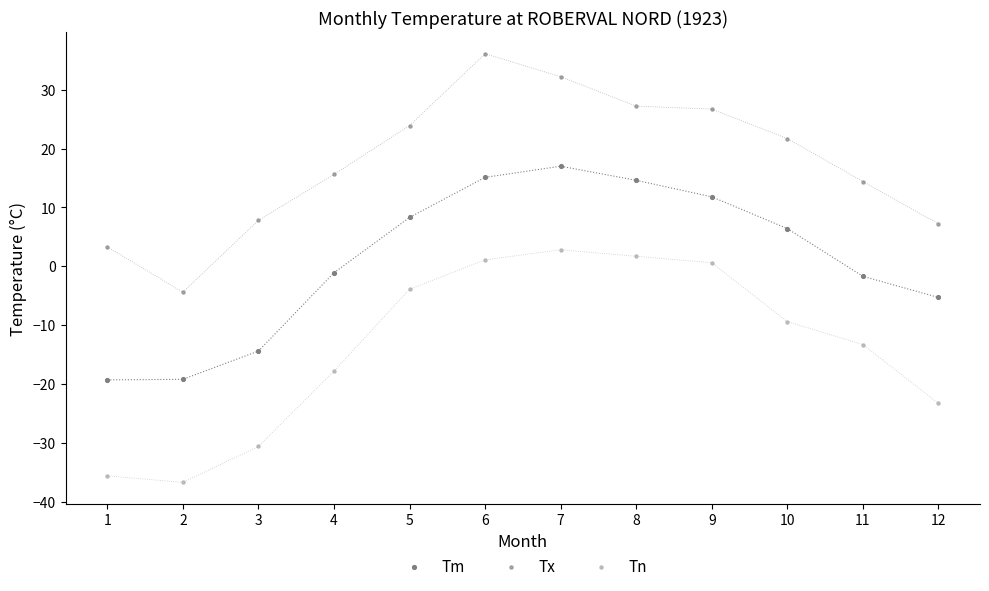

Across all data points, what is the range of Y values (max minus min)?

72.8